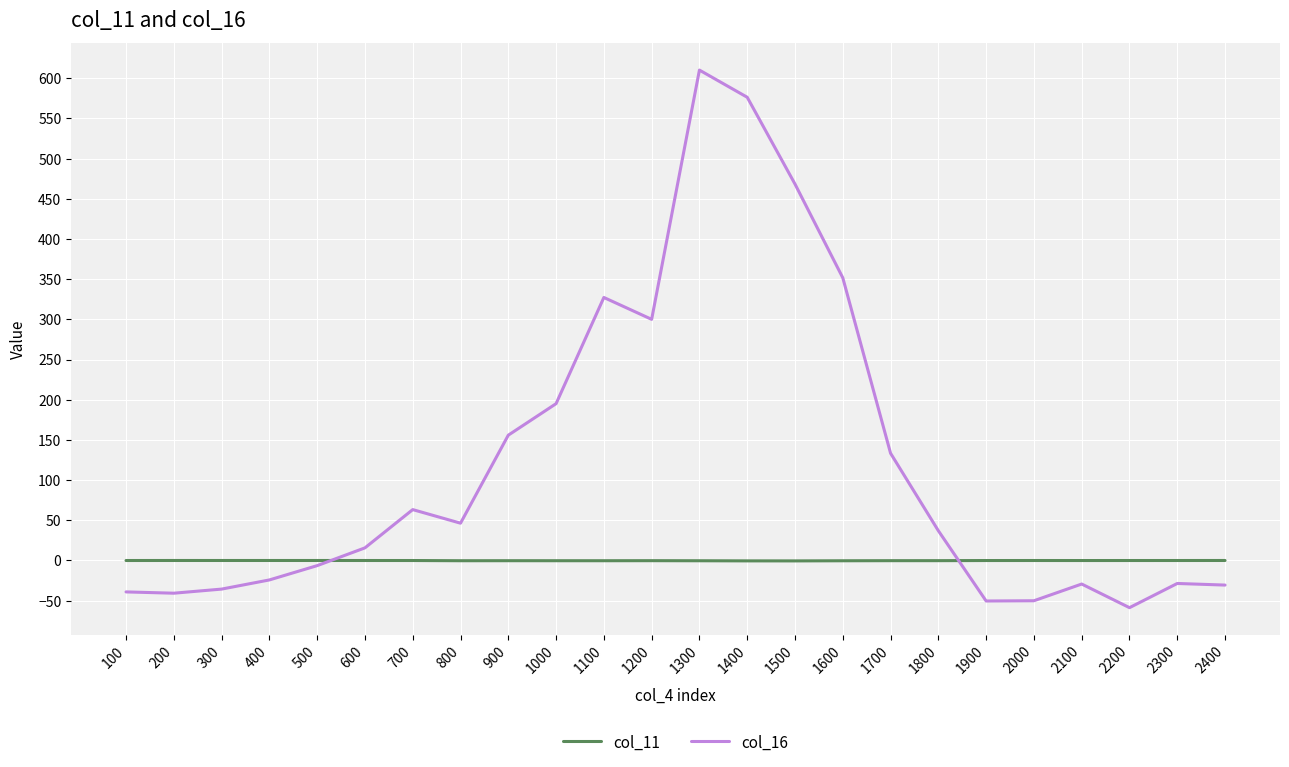

What is the difference between the col_16 values at 2000 and 300?

14.5